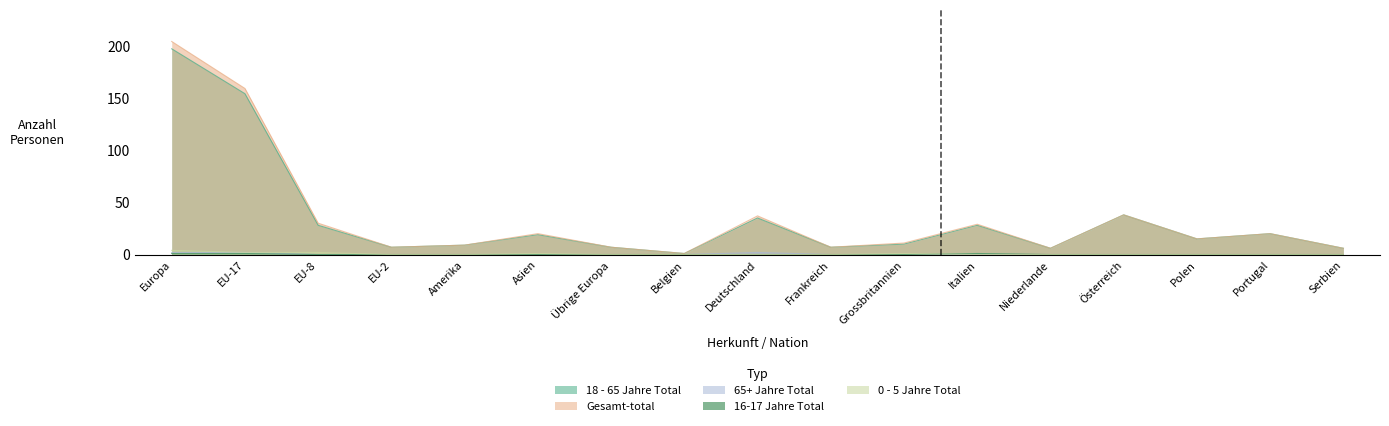

What is the difference between the maximum and minimum values in the 18 - 65 Jahre Total series?

196